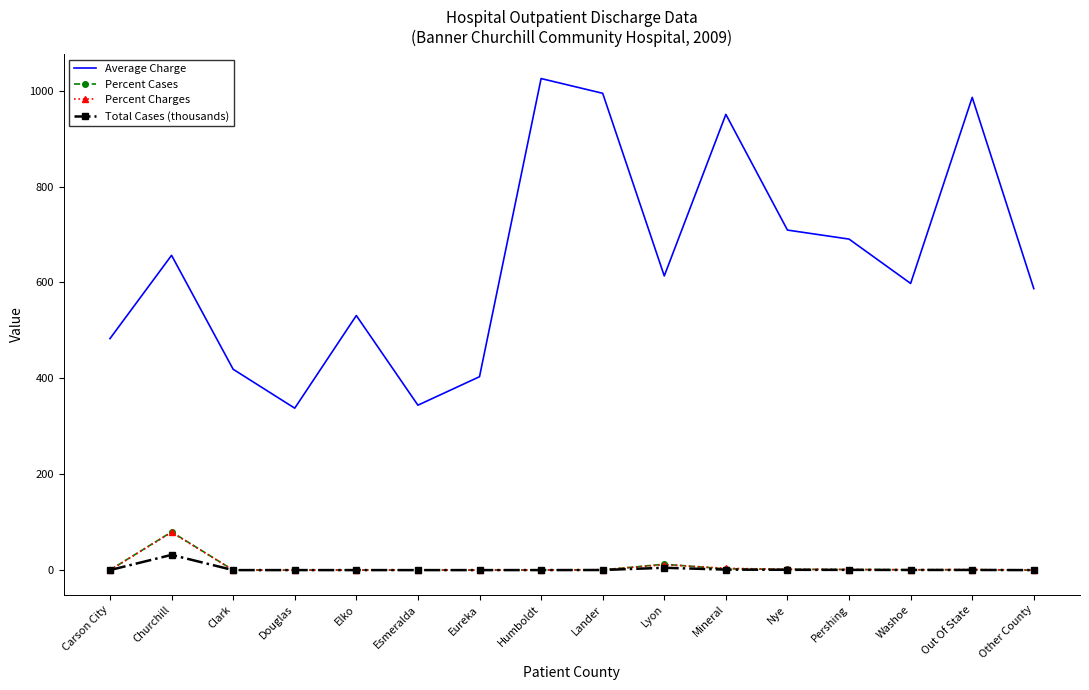

What is the greatest value displayed?

1025.3